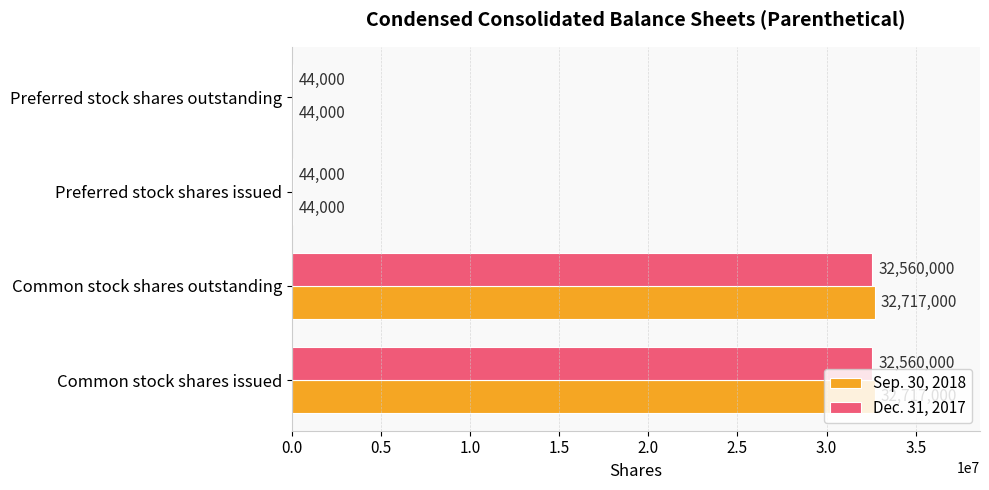

Which series has the widest spread of values?

Sep. 30, 2018